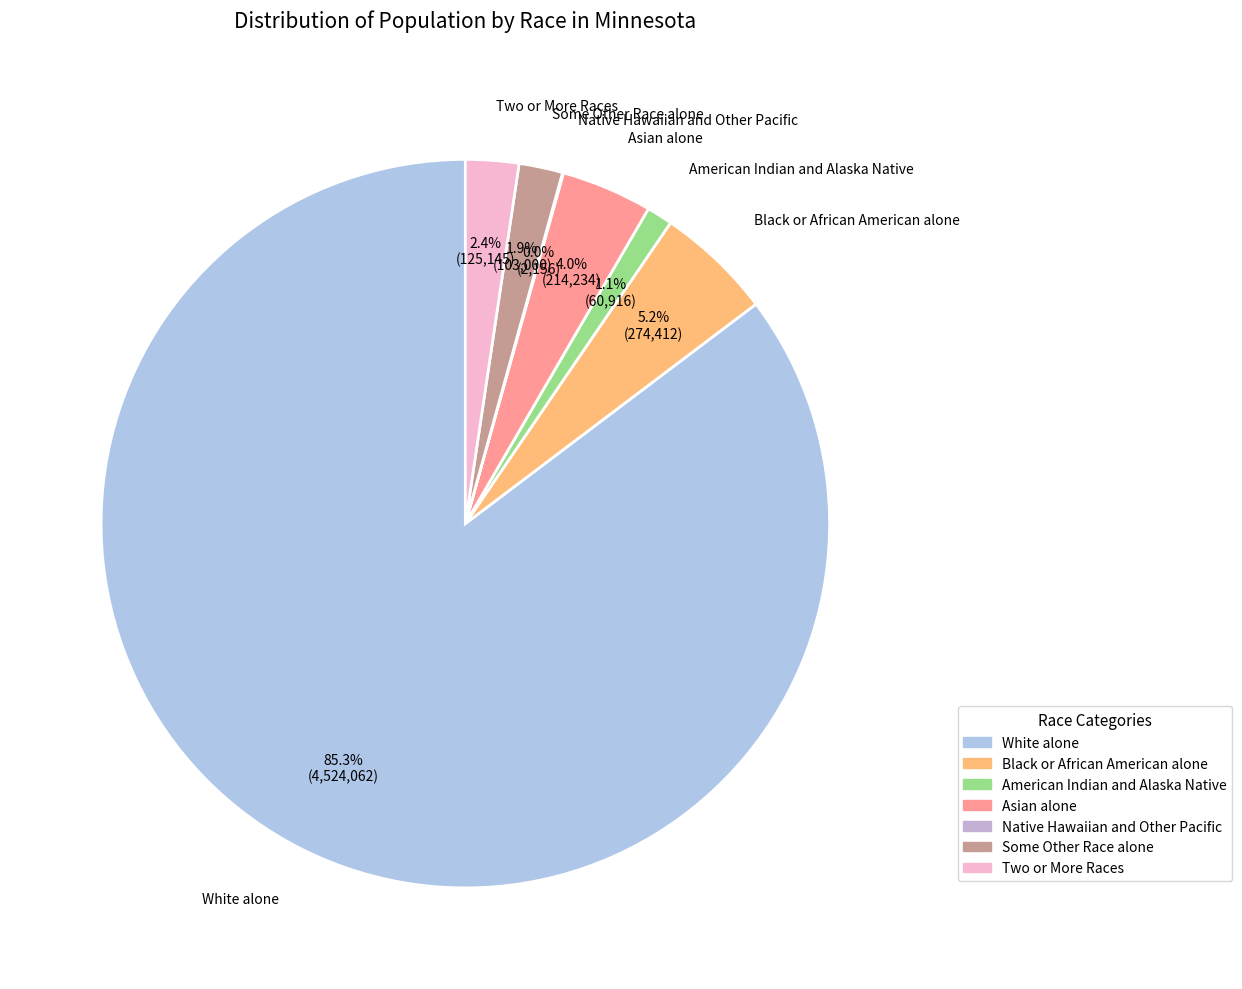

To the nearest percent, what is the average slice percentage?

14%